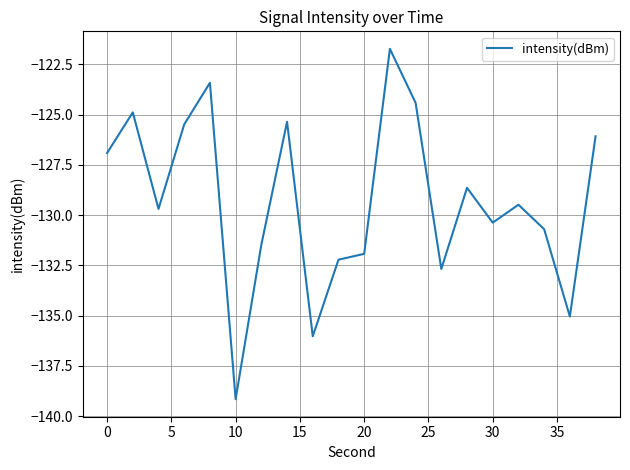

What is the minimum value shown in the chart?

-139.2